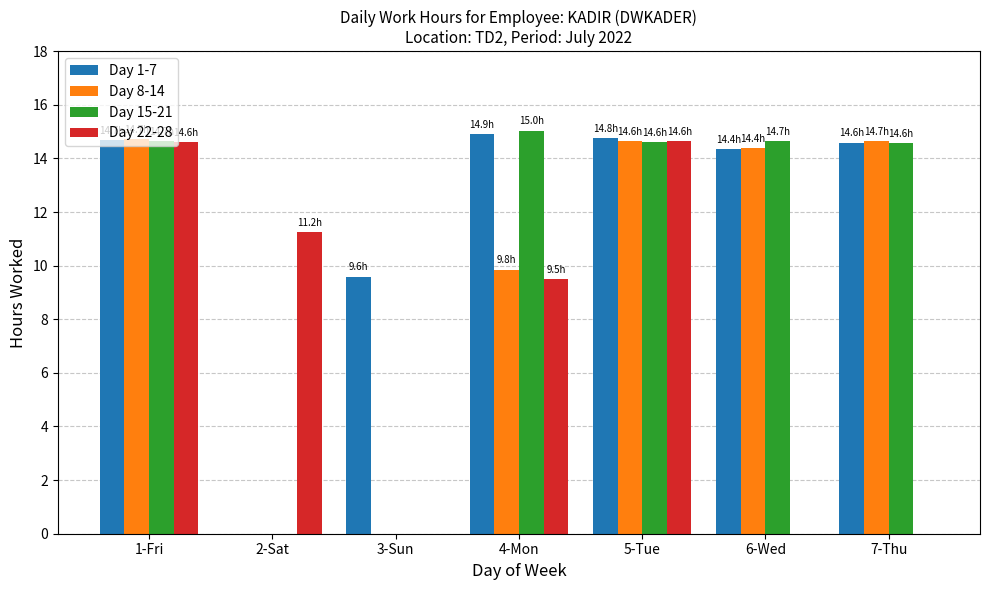

What are all the series names shown in the legend?

Day 1-7, Day 8-14, Day 15-21, Day 22-28